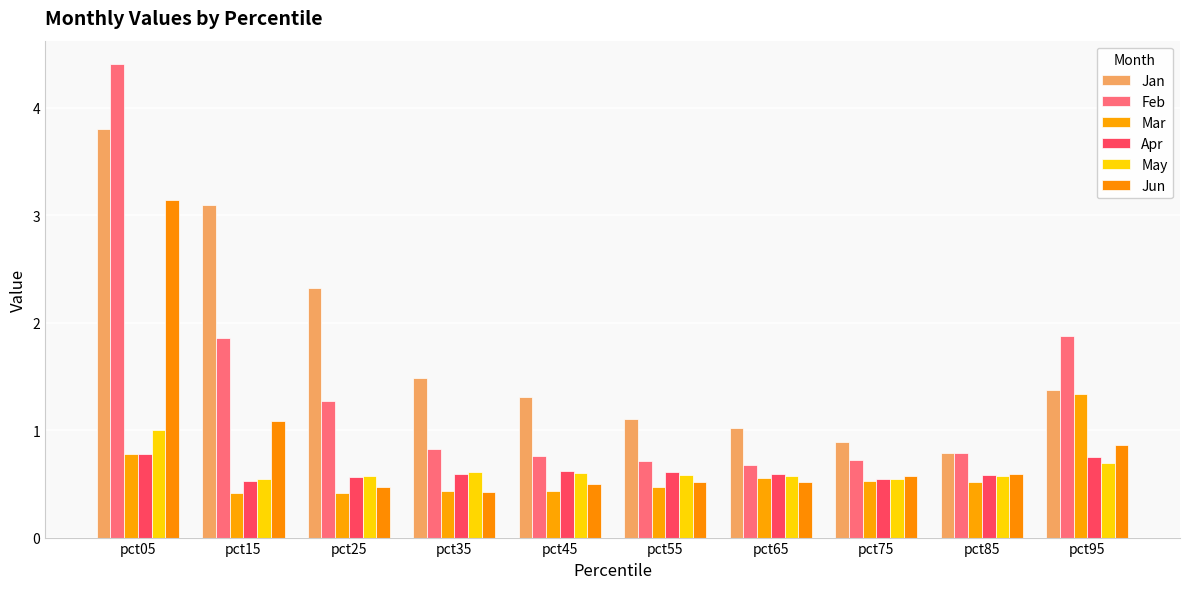

What is the total value across all series at pct85?

3.8